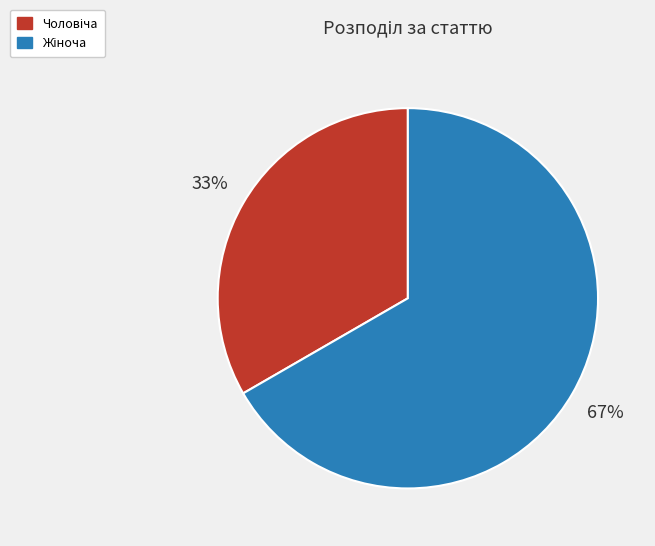

Count the number of slices in the pie.

2